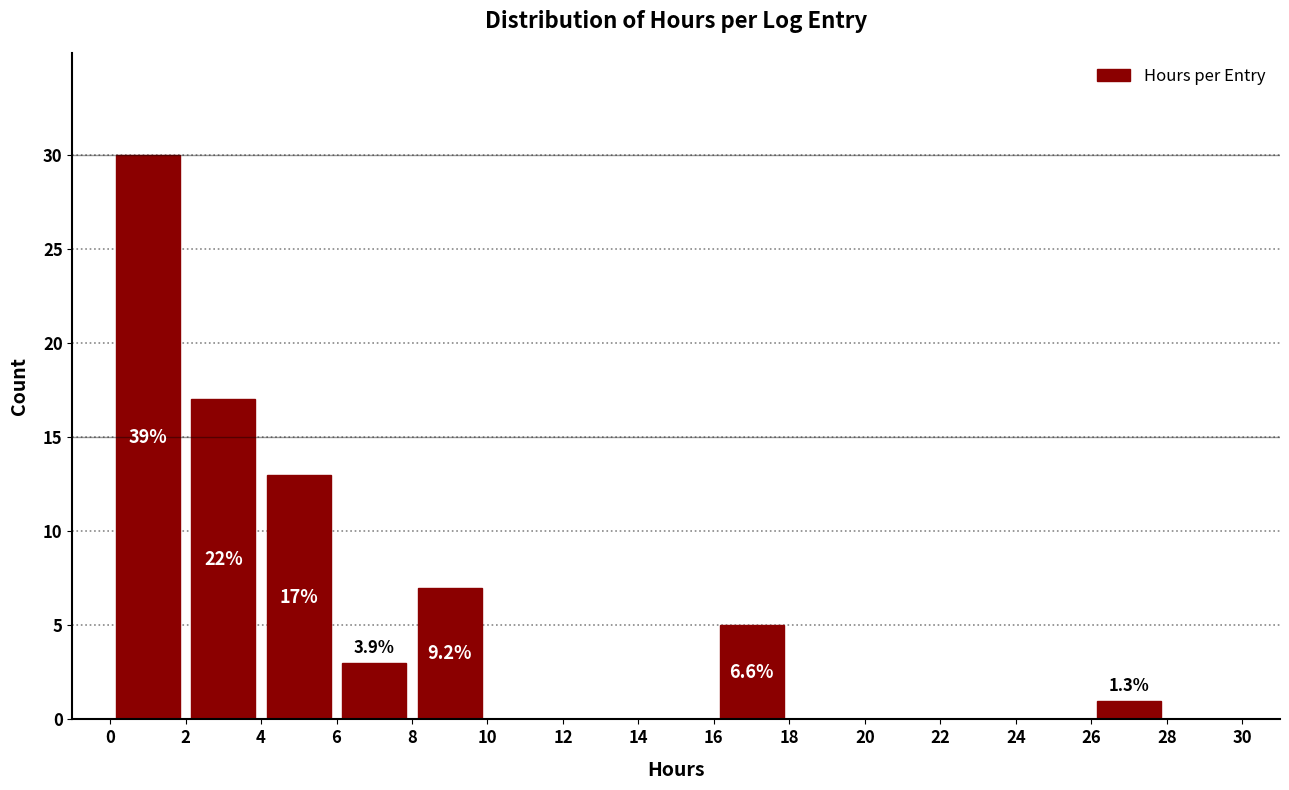

Over which range of the x-axis is the bar tallest?

0 to 2